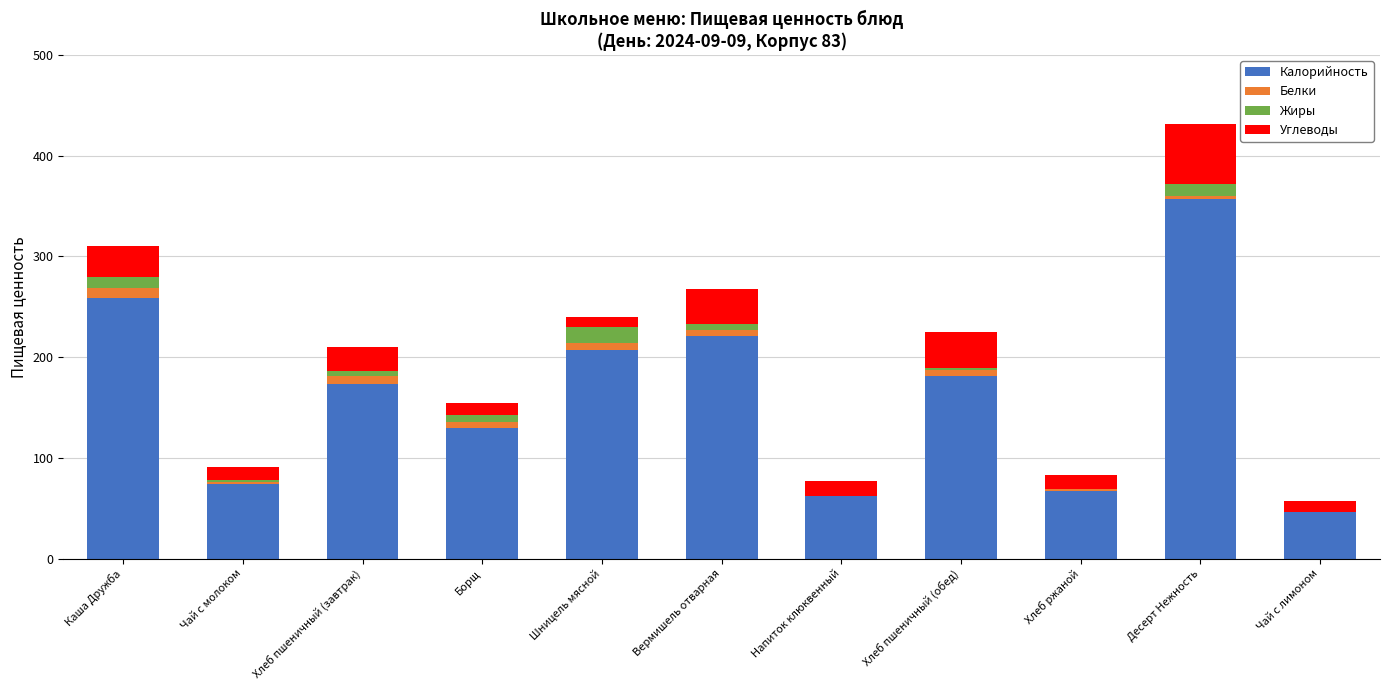

How many categories are shown in the chart?

11